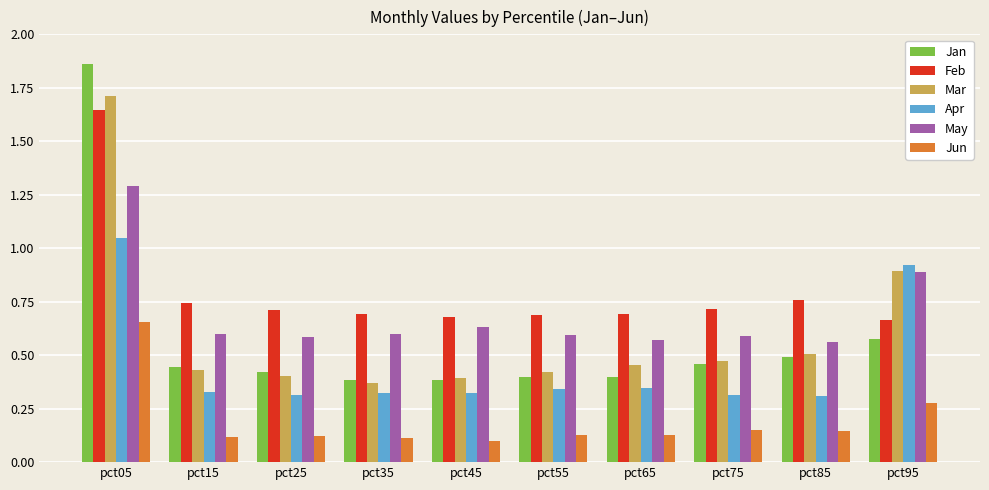

How many distinct data groups are displayed?

6